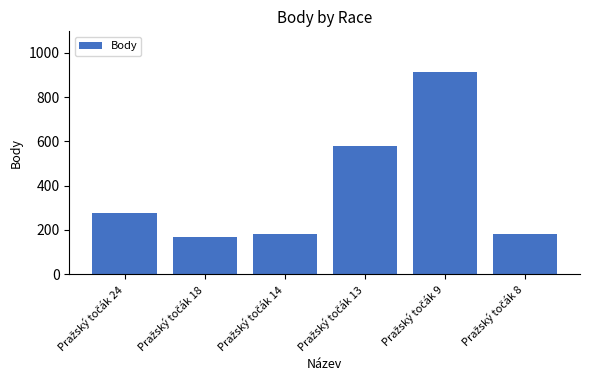

What is the value of the 2nd bar from the left?

168